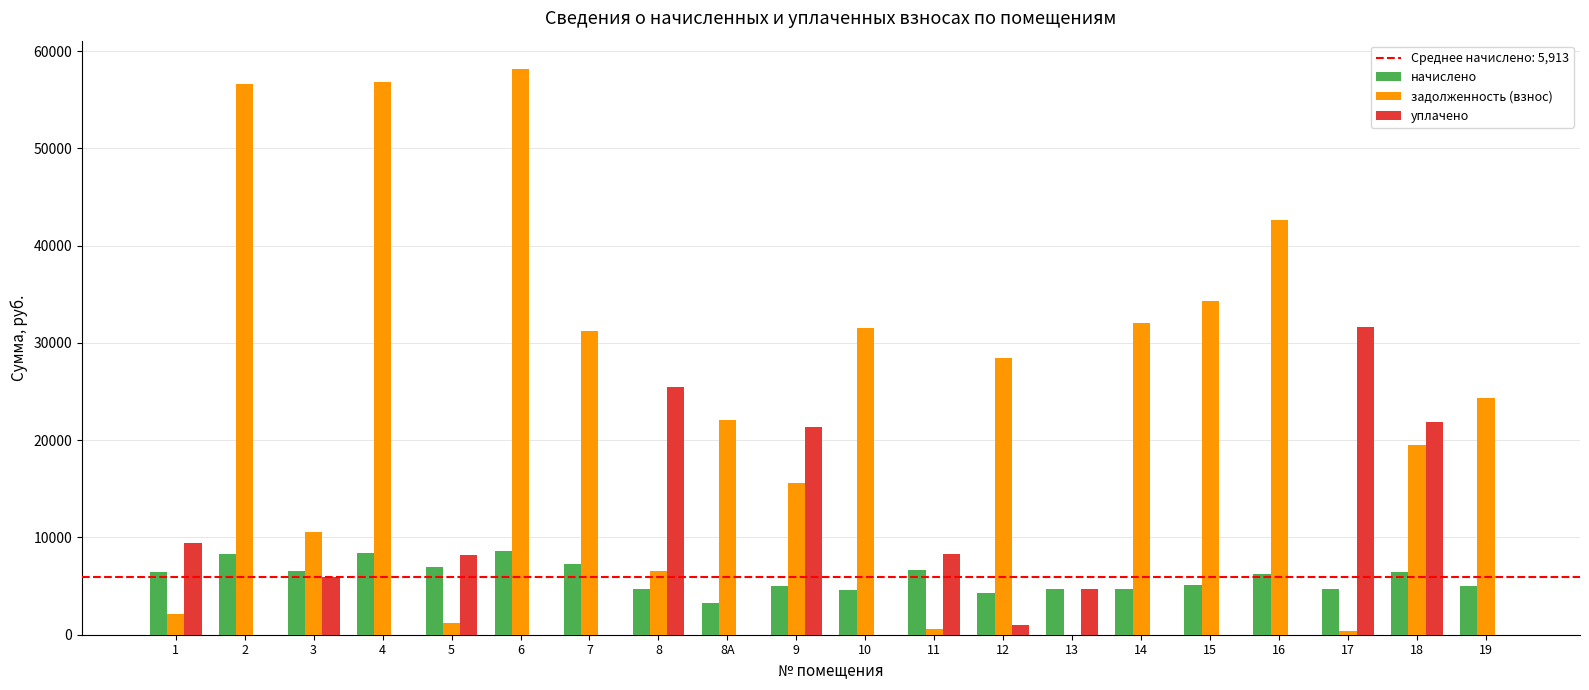

Is the value of уплачено at 7 greater than the value of задолженность (взнос) at 10?

No